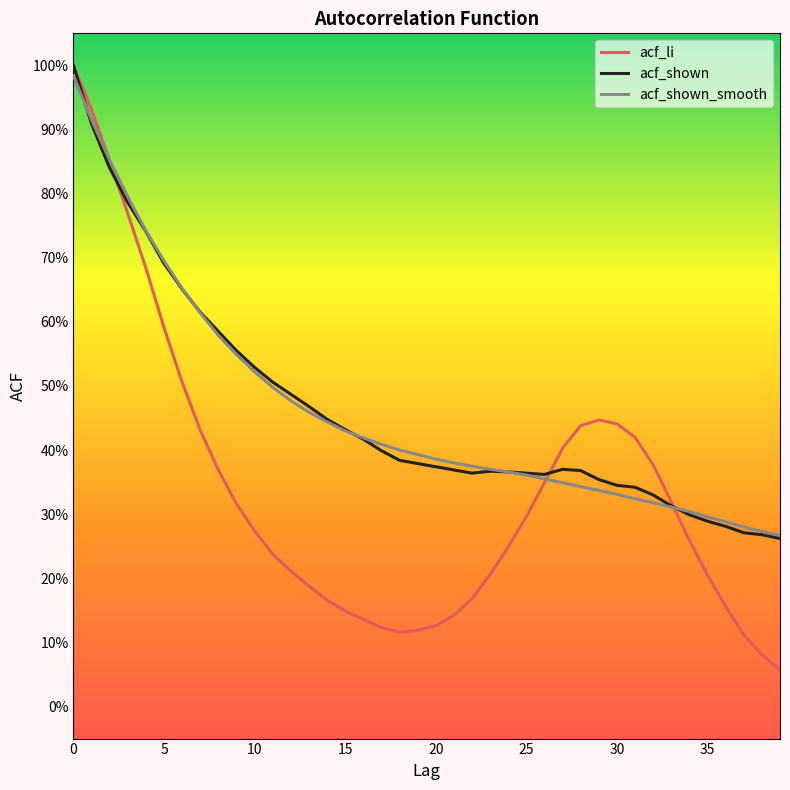

Reading left to right, what are all the values shown in this chart?

acf_li: 1.0	0.9	0.9	0.8	0.7	0.6	0.5	0.4	0.4	0.3	0.3	0.2	0.2	0.2	0.2	0.1	0.1	0.1	0.1	0.1	0.1	0.1	0.2	0.2	0.2	0.3	0.3	0.4	0.4	0.4	0.4	0.4	0.4	0.3	0.3	0.2	0.2	0.1	0.1	0.1
acf_shown: 1.0	0.9	0.8	0.8	0.7	0.7	0.7	0.6	0.6	0.6	0.5	0.5	0.5	0.5	0.4	0.4	0.4	0.4	0.4	0.4	0.4	0.4	0.4	0.4	0.4	0.4	0.4	0.4	0.4	0.4	0.3	0.3	0.3	0.3	0.3	0.3	0.3	0.3	0.3	0.3
acf_shown_smooth: 1.0	0.9	0.9	0.8	0.7	0.7	0.7	0.6	0.6	0.5	0.5	0.5	0.5	0.5	0.4	0.4	0.4	0.4	0.4	0.4	0.4	0.4	0.4	0.4	0.4	0.4	0.4	0.3	0.3	0.3	0.3	0.3	0.3	0.3	0.3	0.3	0.3	0.3	0.3	0.3